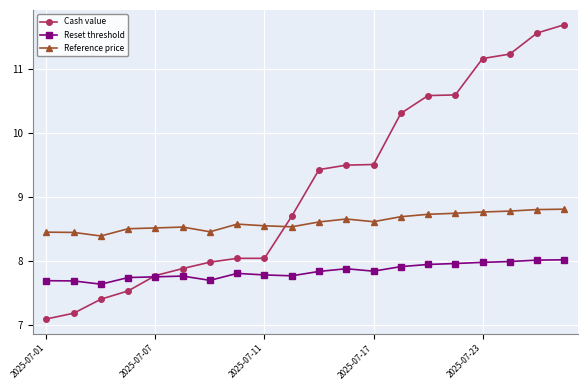

Which series has the largest range (max minus min)?

Cash value